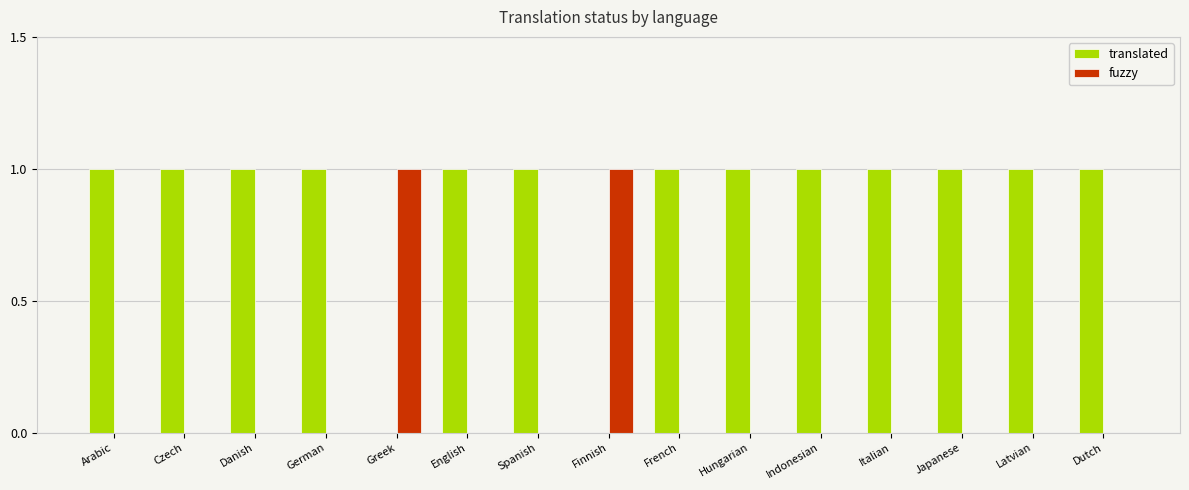

Reading left to right, what are all the values shown in this chart?

translated: Arabic=1	Czech=1	Danish=1	German=1	Greek=0	English=1	Spanish=1	Finnish=0	French=1	Hungarian=1	Indonesian=1	Italian=1	Japanese=1	Latvian=1	Dutch=1
fuzzy: Arabic=0	Czech=0	Danish=0	German=0	Greek=1	English=0	Spanish=0	Finnish=1	French=0	Hungarian=0	Indonesian=0	Italian=0	Japanese=0	Latvian=0	Dutch=0